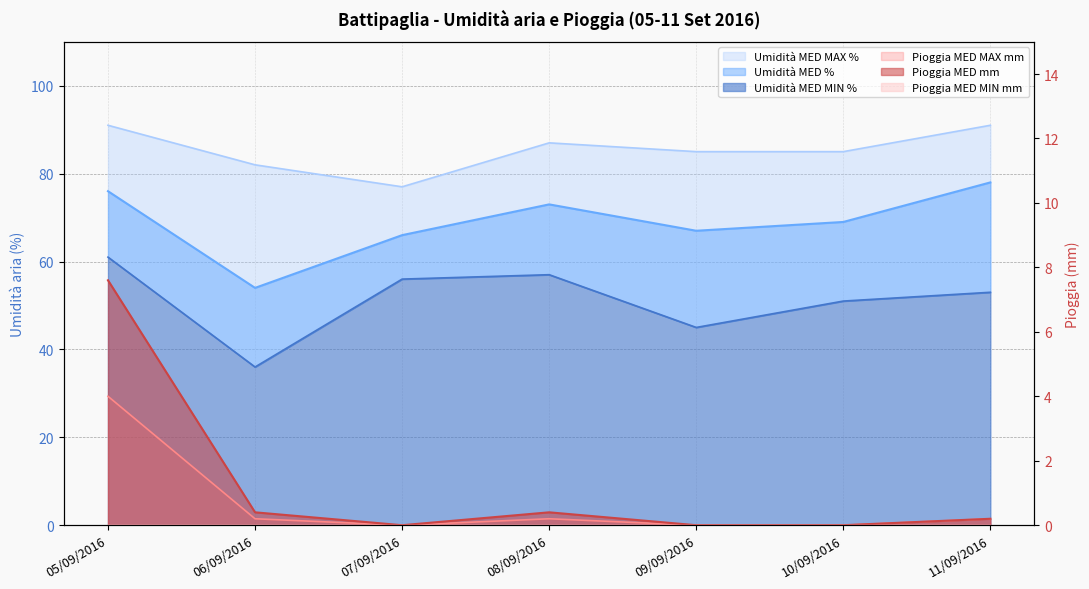

What is the value of the Umidità MED % point at the 3rd from the left?

66.0